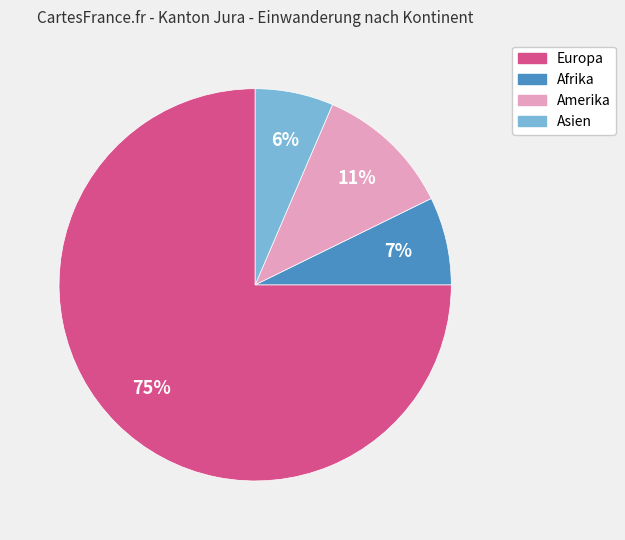

Which category has the biggest portion of the pie?

Europa